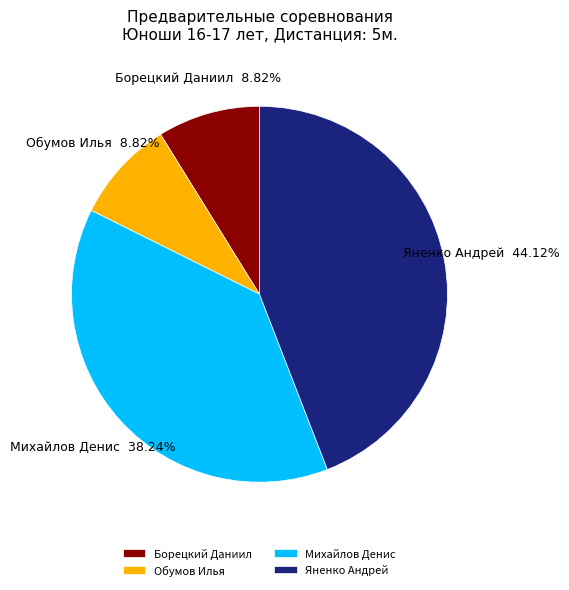

Is Михайлов Денис the majority of the pie?

No